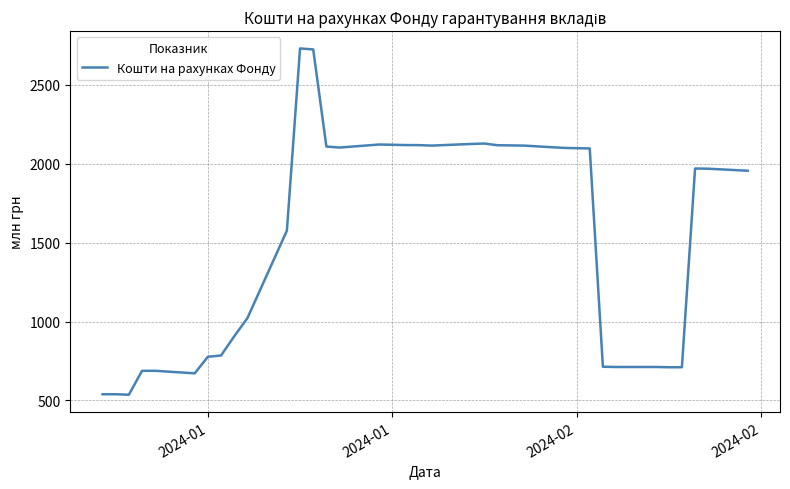

How many distinct data groups are displayed?

1